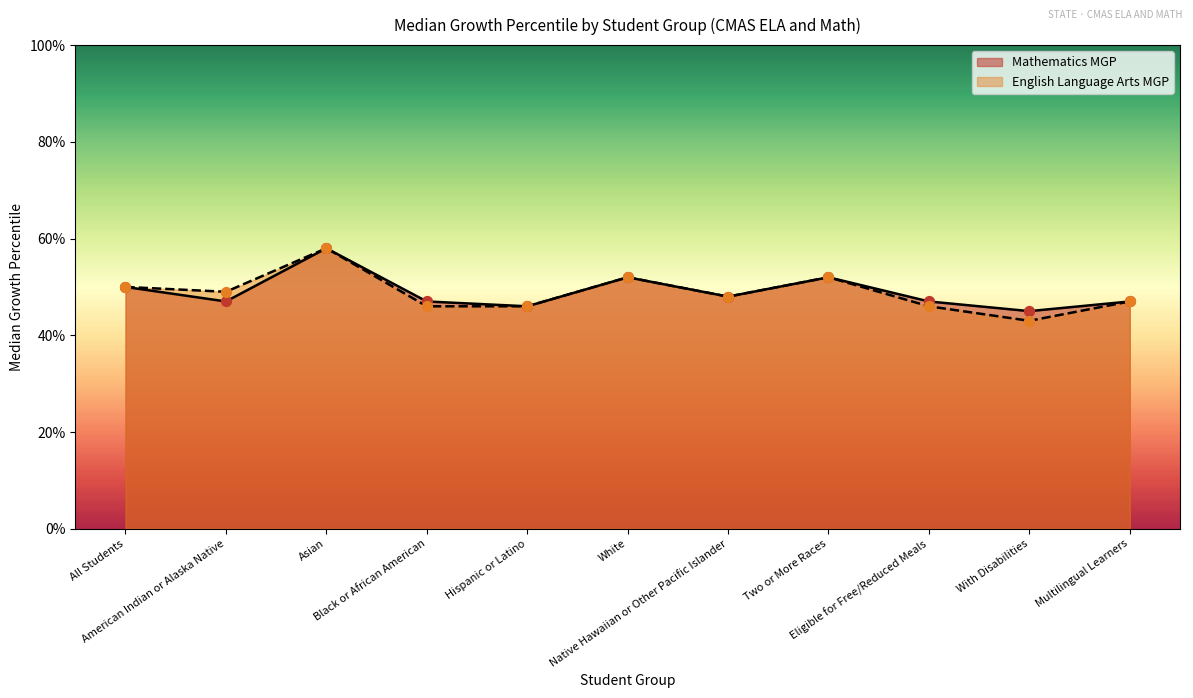

Which series has the widest spread of Y values?

English Language Arts MGP